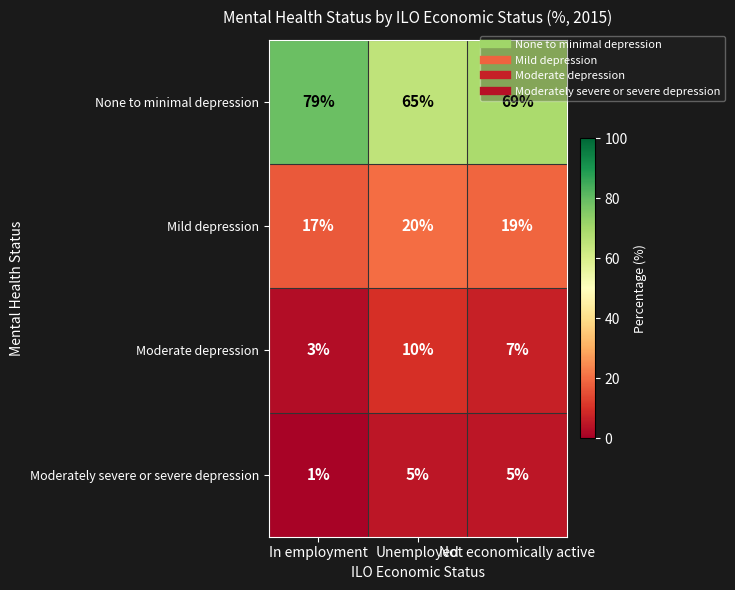

Rank the series by their maximum value, from lowest to highest.

Moderately severe or severe depression, Moderate depression, Mild depression, None to minimal depression